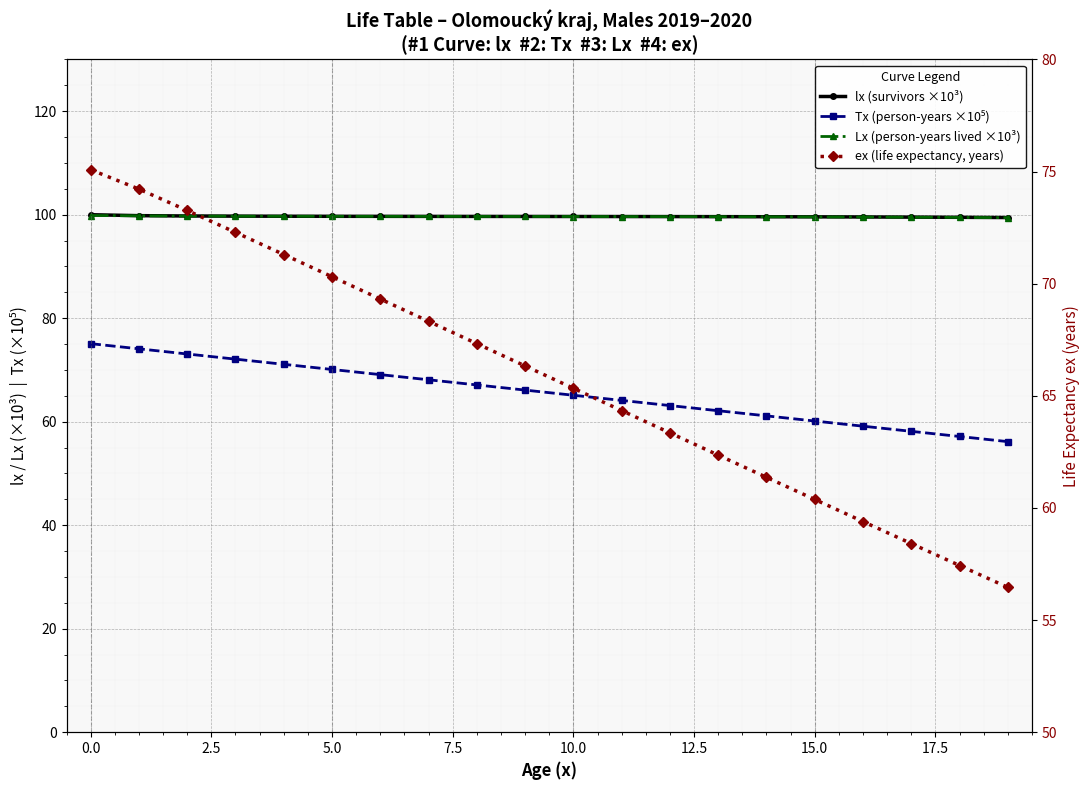

True or false: ex (life expectancy, years) and Lx (person-years lived ×10³) intersect in this chart.

False